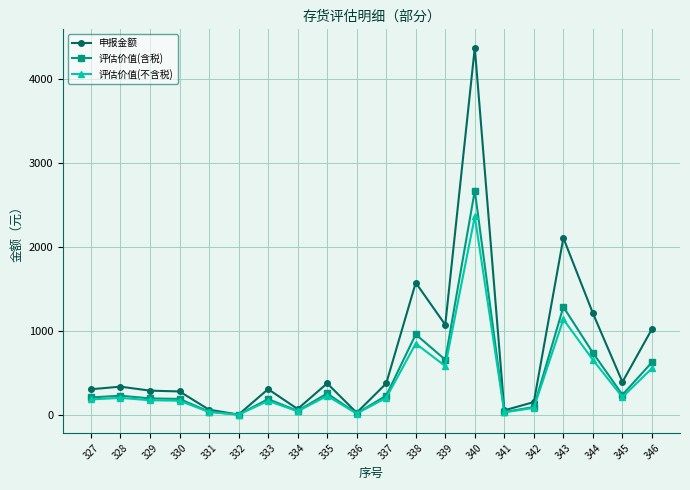

How many data points in 申报金额 are above 333?

10